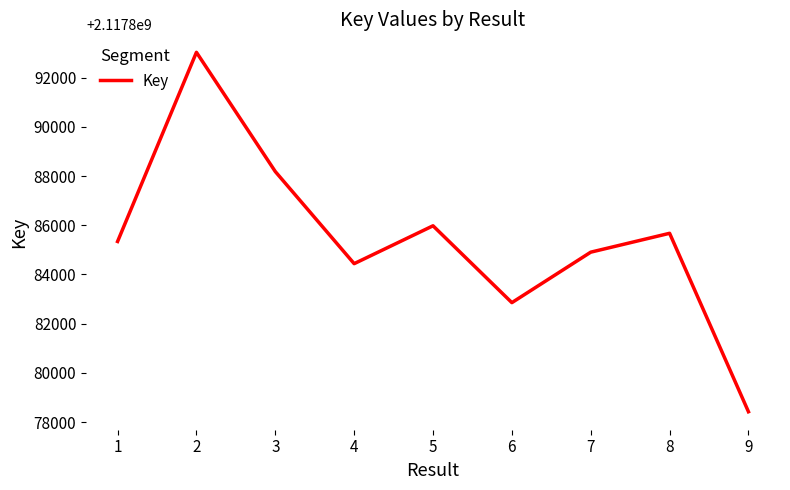

What is the difference between the second highest and second lowest values?

5327